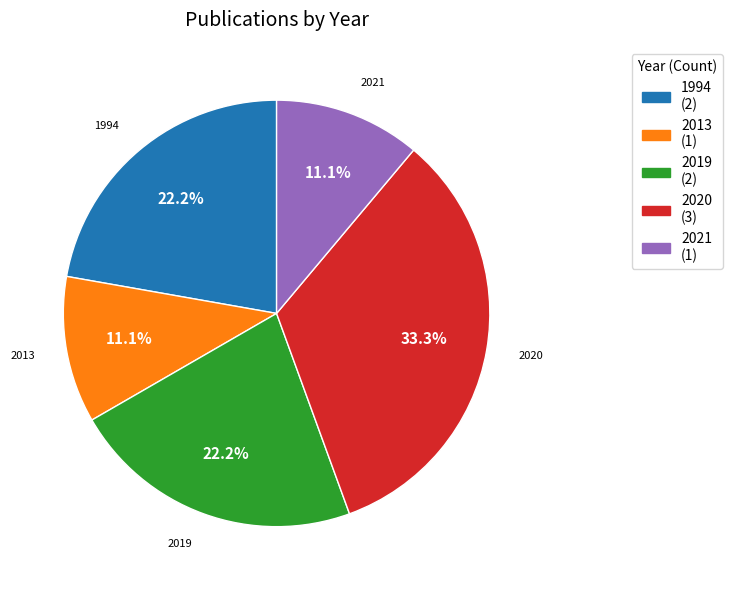

How much of the chart is everything except 2020?

66.7%